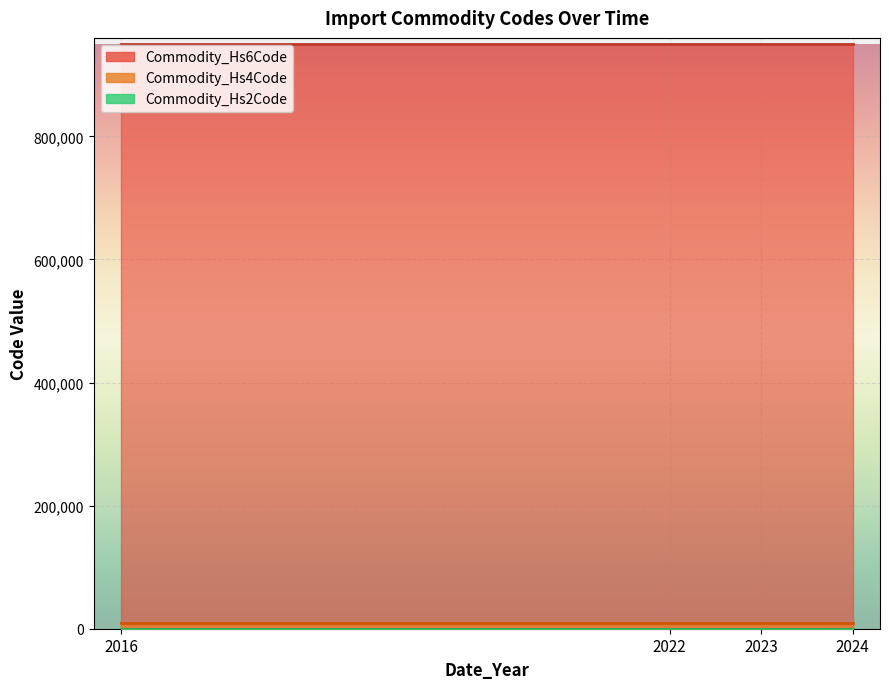

Which category has the highest value in the Commodity_Hs2Code series?

2016